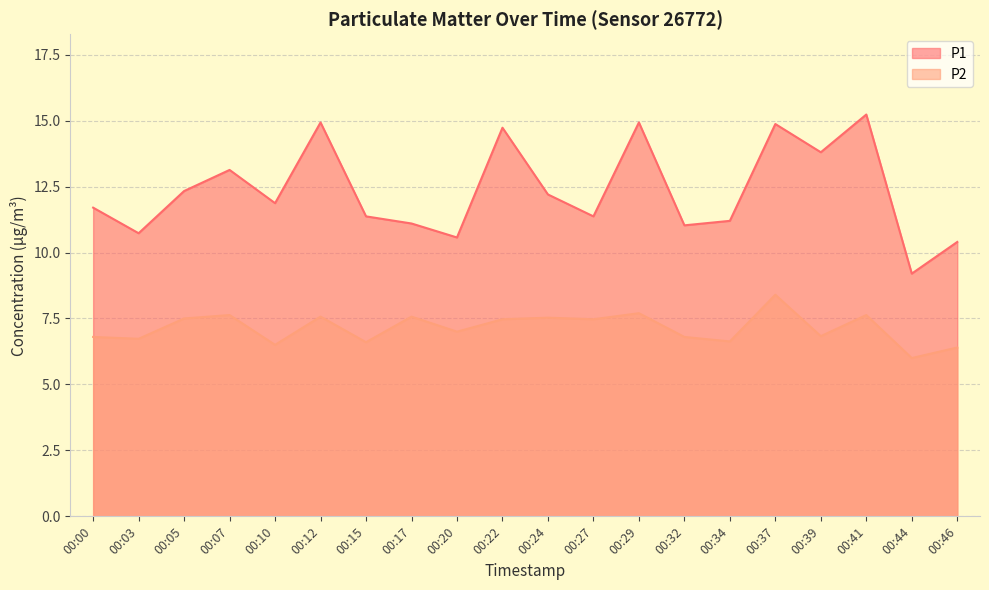

At how many categories does at least one series exceed 9?

20